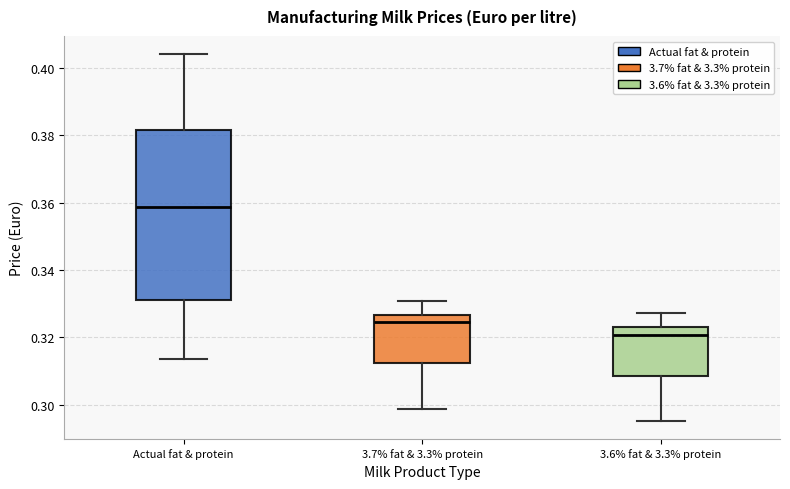

Where does the lower whisker of the box for Actual fat & protein end on the y-axis? The values are not printed on the chart, so give them approximately, as read against the axis.

0.314